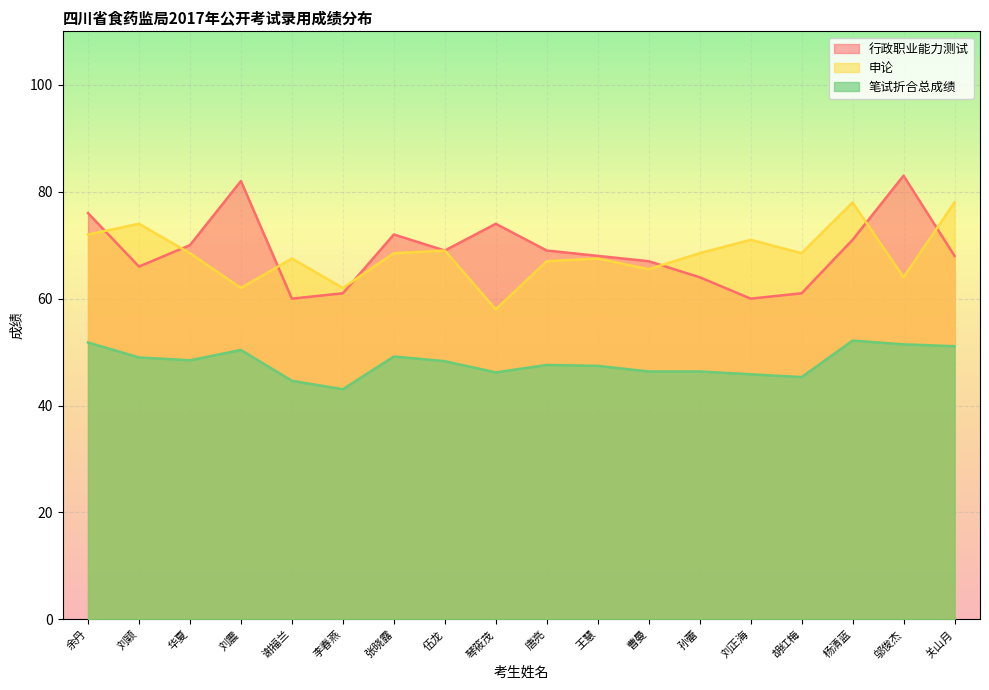

The 申论 series shows 71.0 at 刘正海. True or false?

True